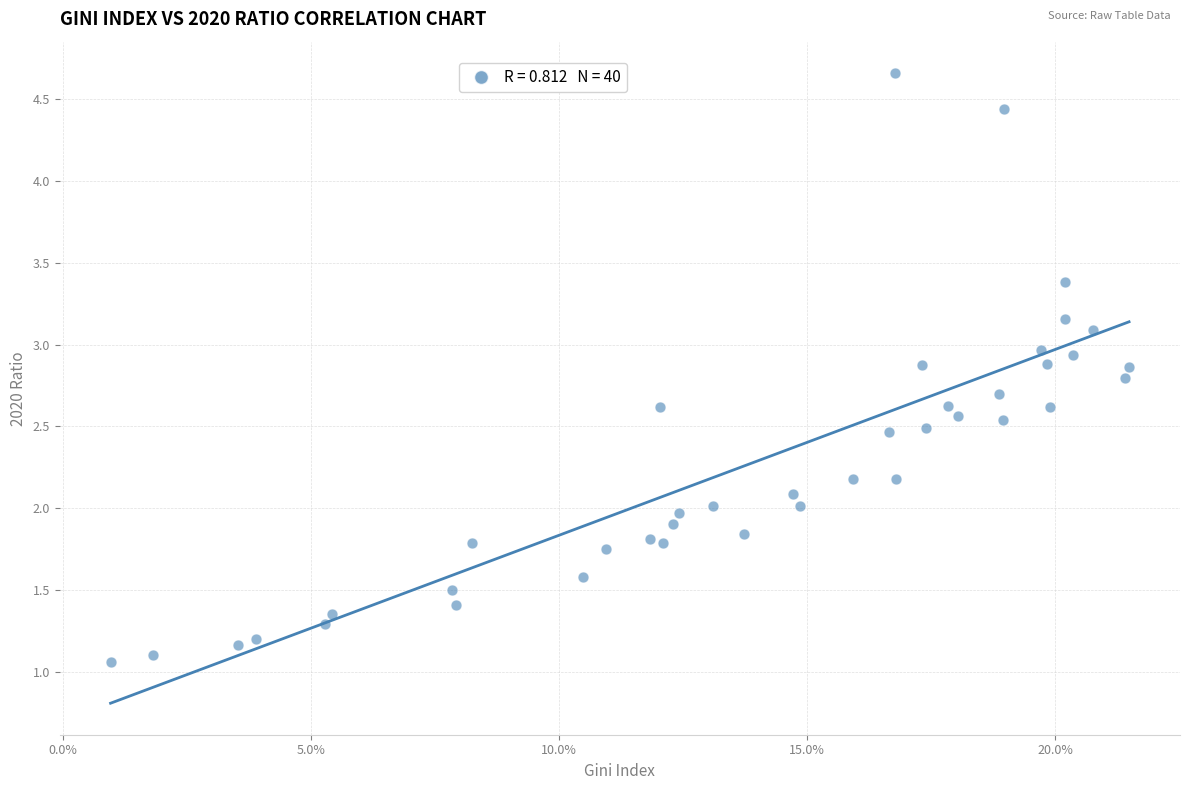

Count the number of points in this scatter plot.

40